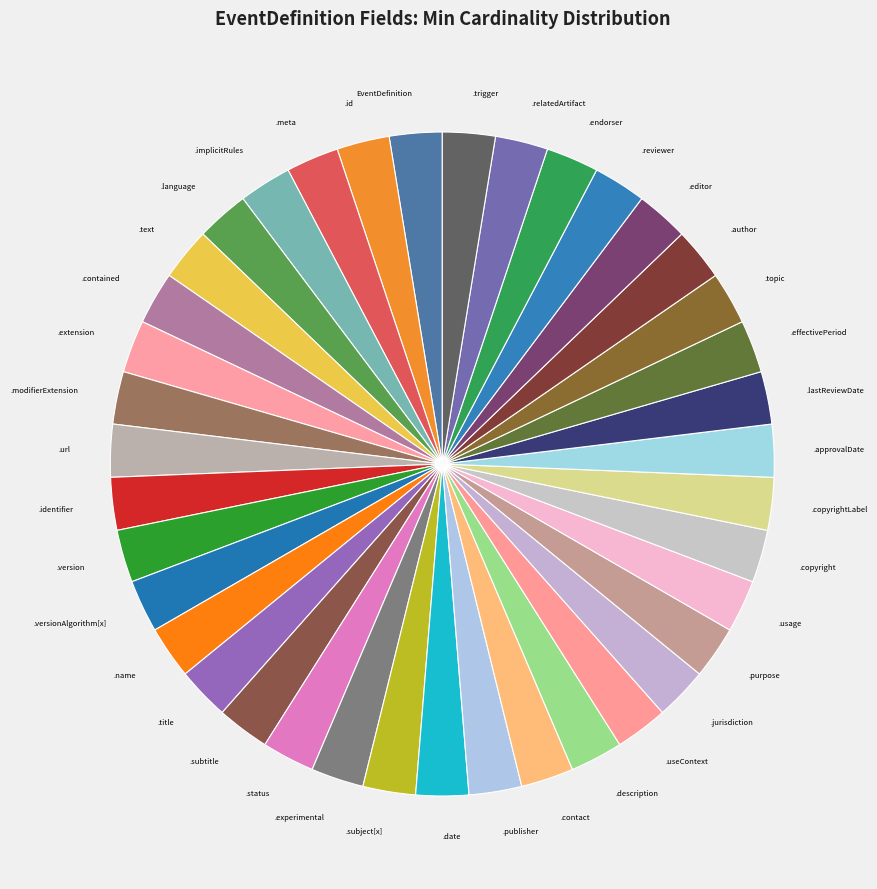

How many segments does this pie chart have?

39